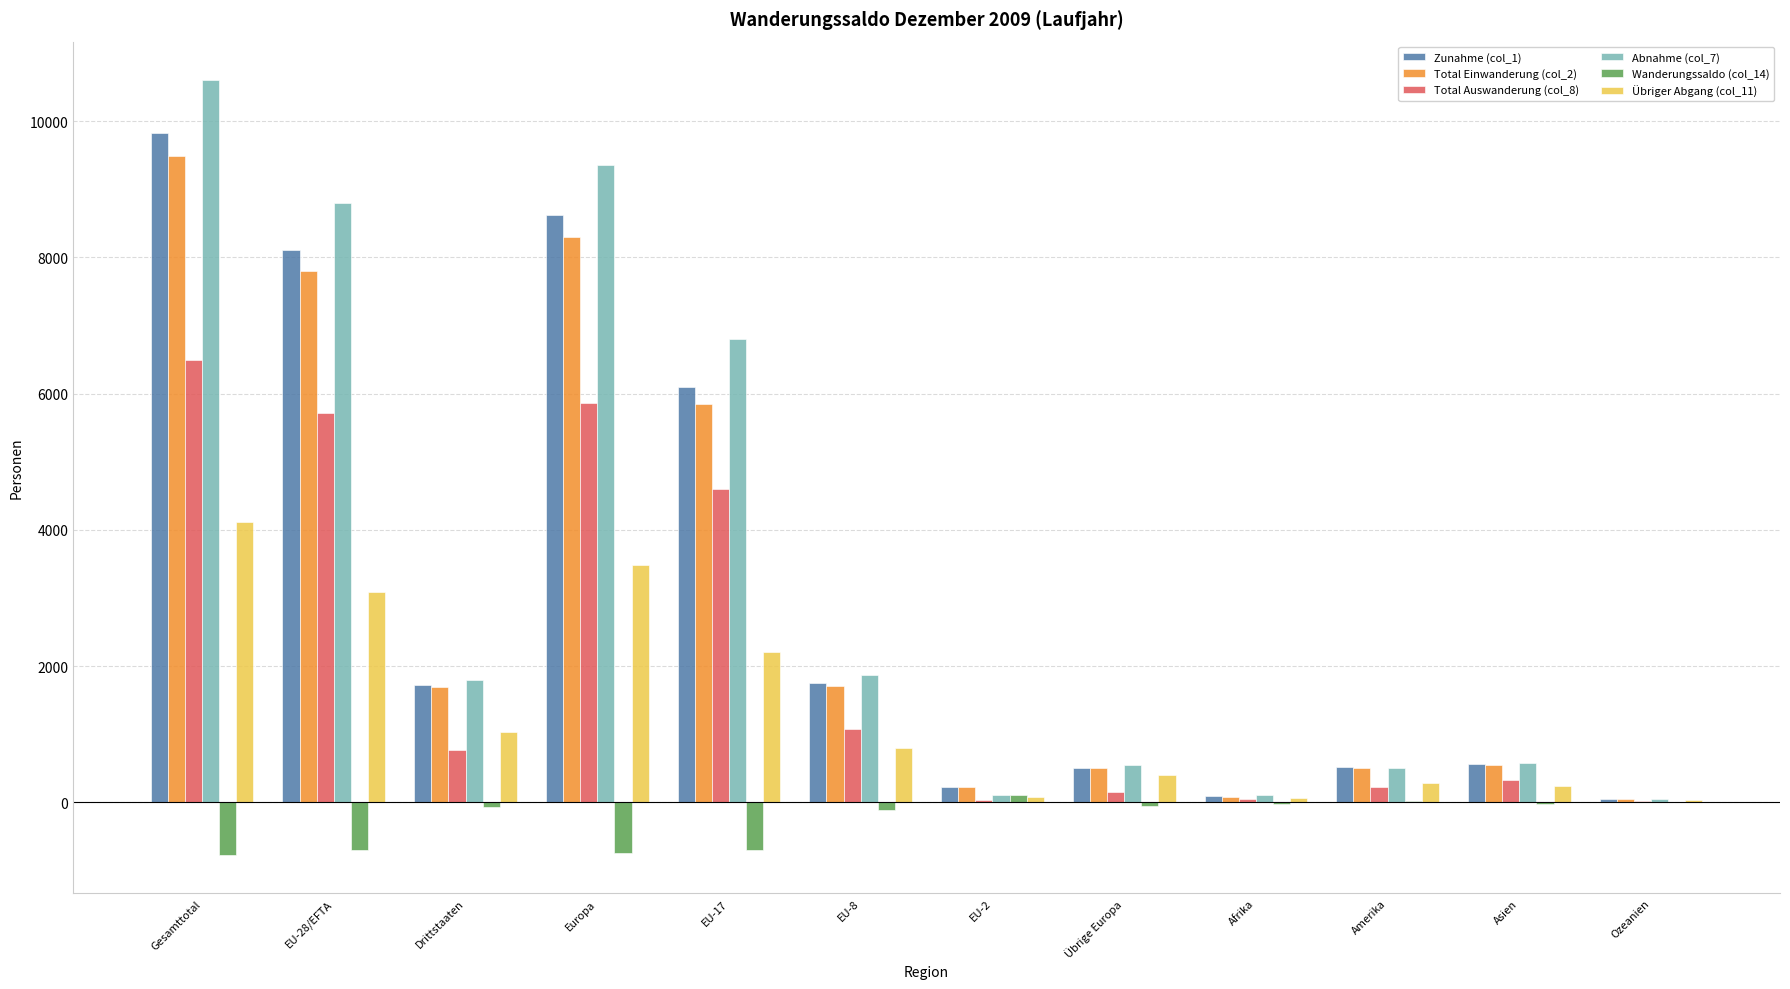

The Total Einwanderung (col_2) series shows 554 at Asien. True or false?

True